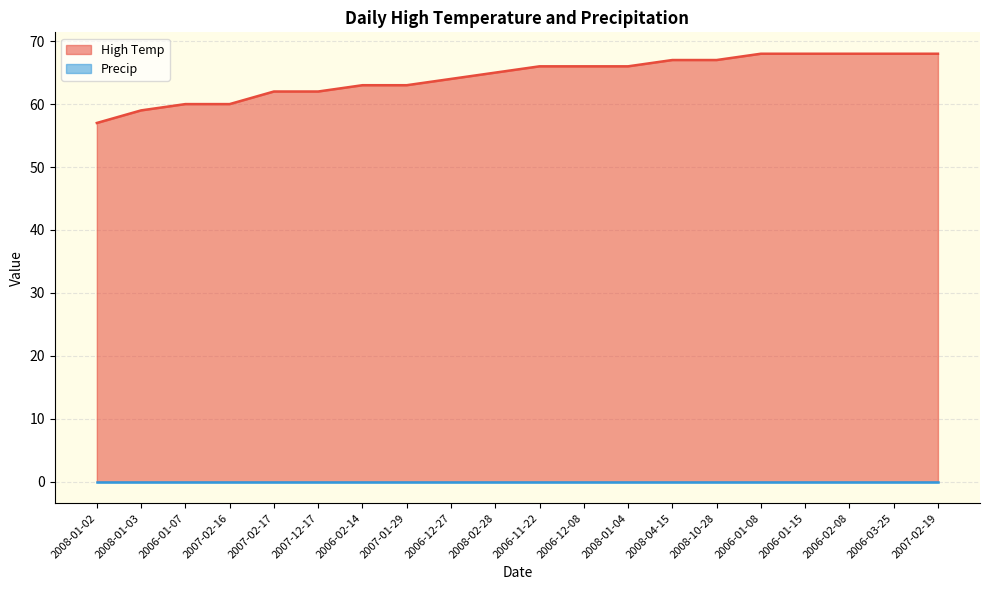

True or false: the data shows 57 at 2008-01-02.

True